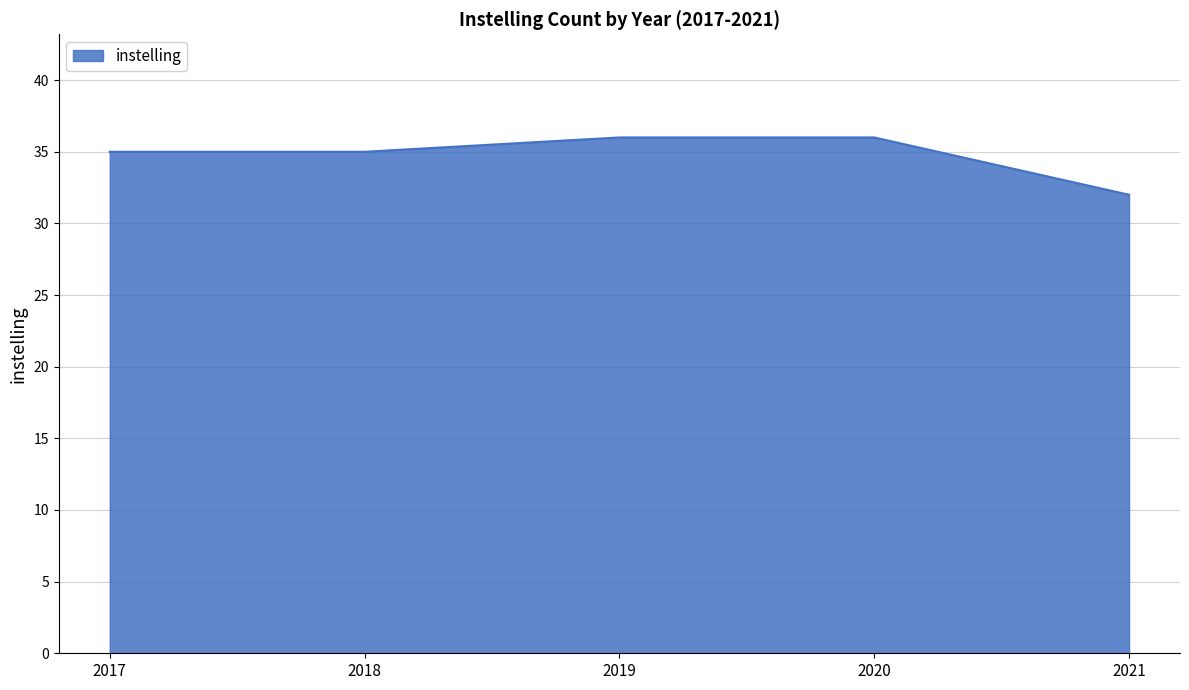

What is the difference between the maximum and minimum values?

4